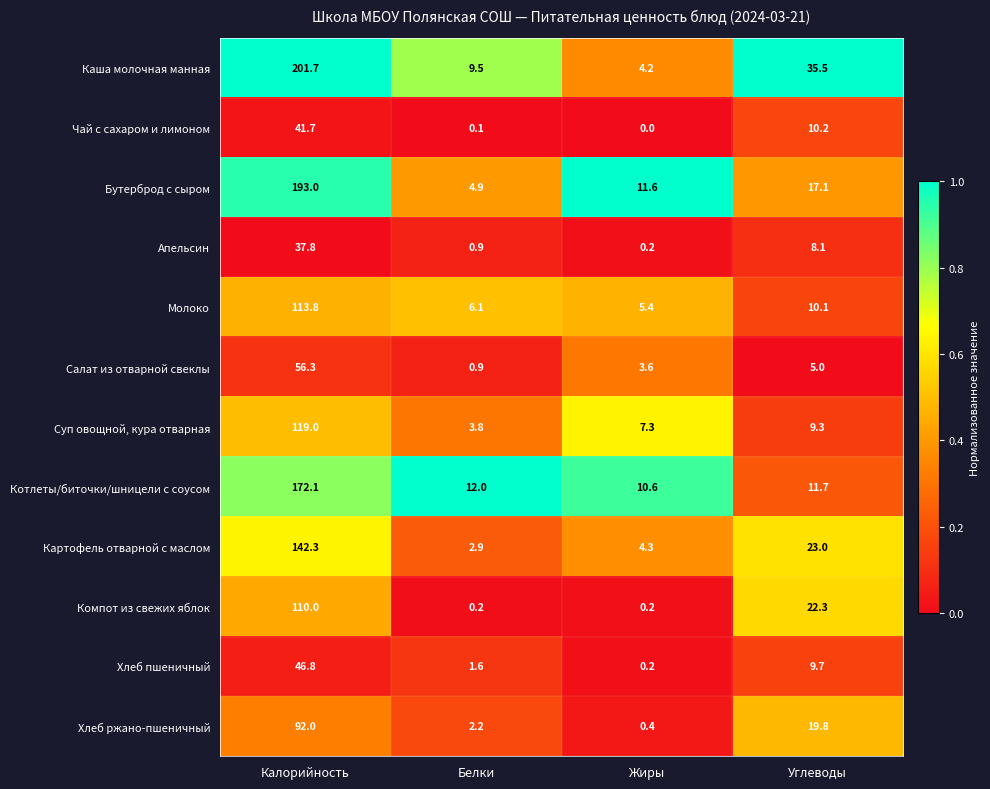

What is the difference between the highest and lowest values at Калорийность?

163.9